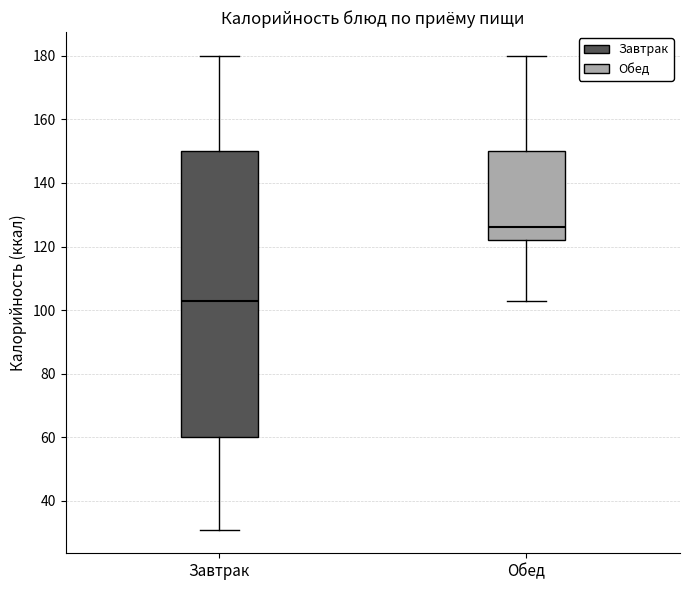

Where does the upper whisker of the box for Завтрак end on the y-axis? The values are not printed on the chart, so give them approximately, as read against the axis.

180